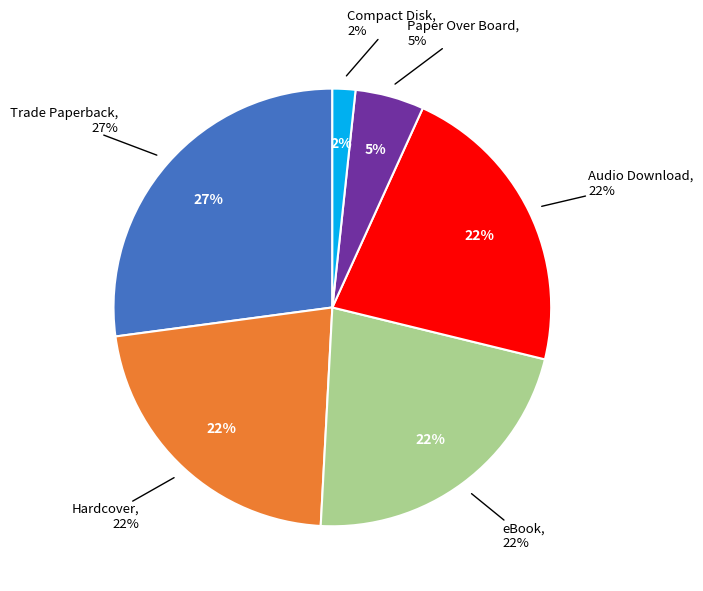

To the nearest percent, what is the difference between the Paper Over Board and eBook slice percentages?

17%